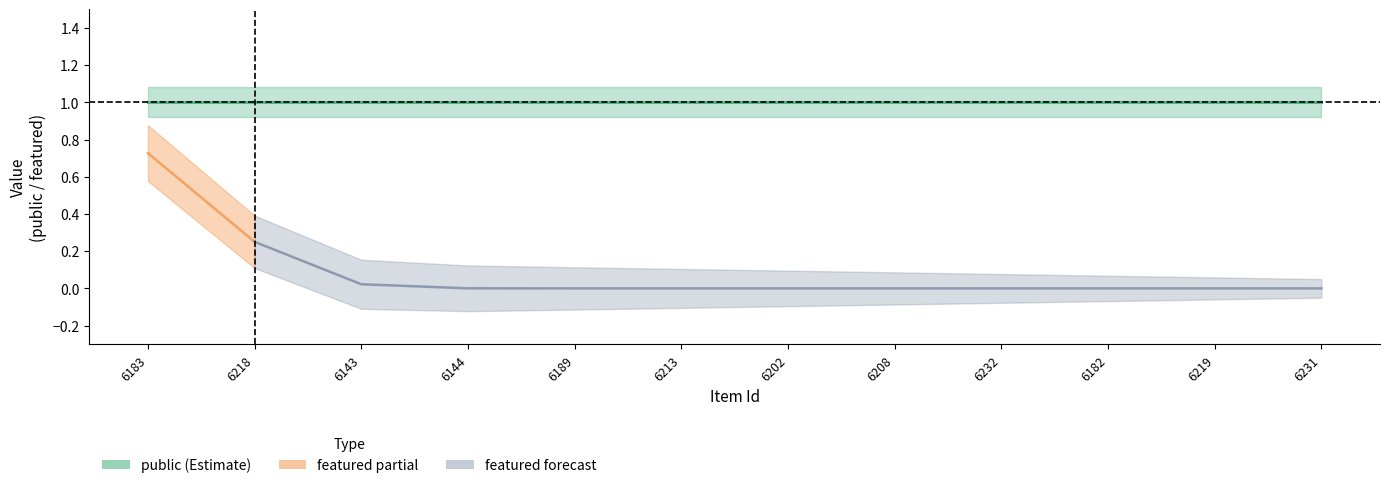

List the labels in order of featured value, largest first.

6183, 6218, 6143, 6144, 6189, 6213, 6202, 6208, 6232, 6182, 6219, 6231